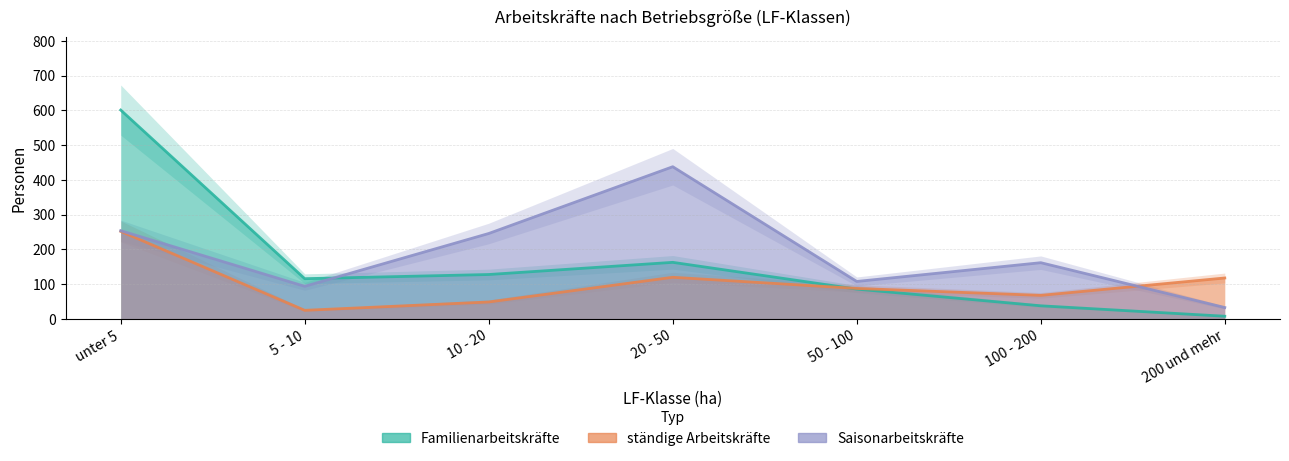

At which category is the sum across all series the highest?

unter 5